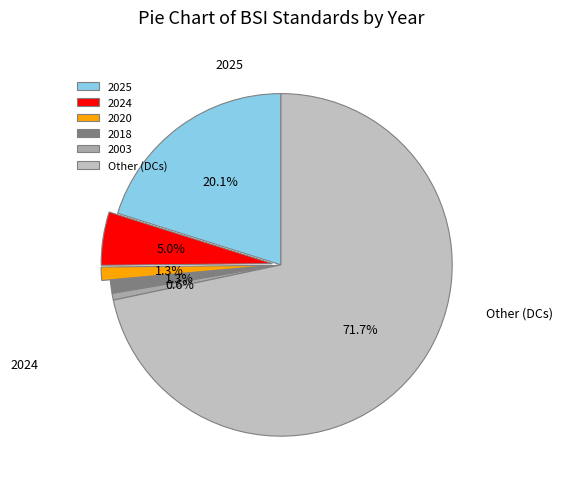

How many slices are in this pie chart?

6